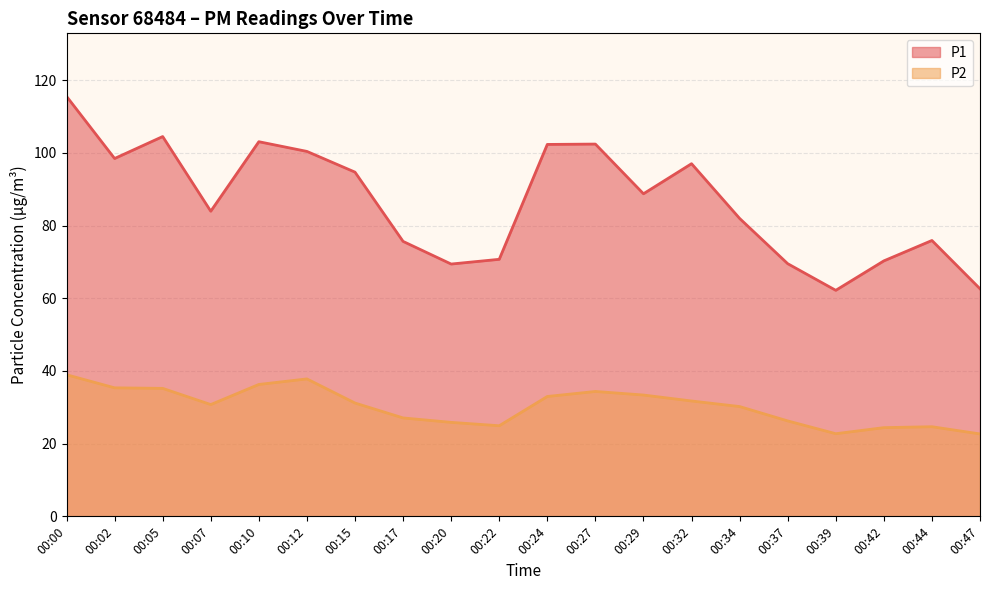

Is it true that P2 equals 16.4 at 00:24?

False